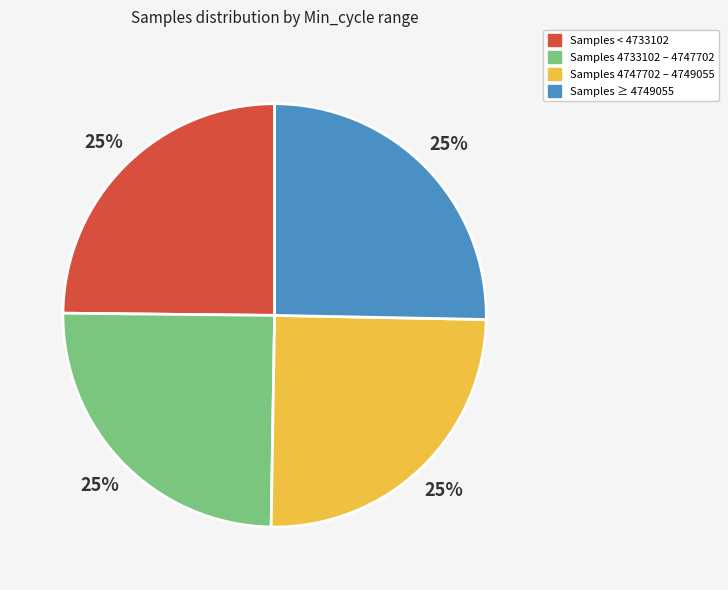

What is the ratio of the value at Samples < 4733102 to the value at Samples 4733102 – 4747702?

1.0